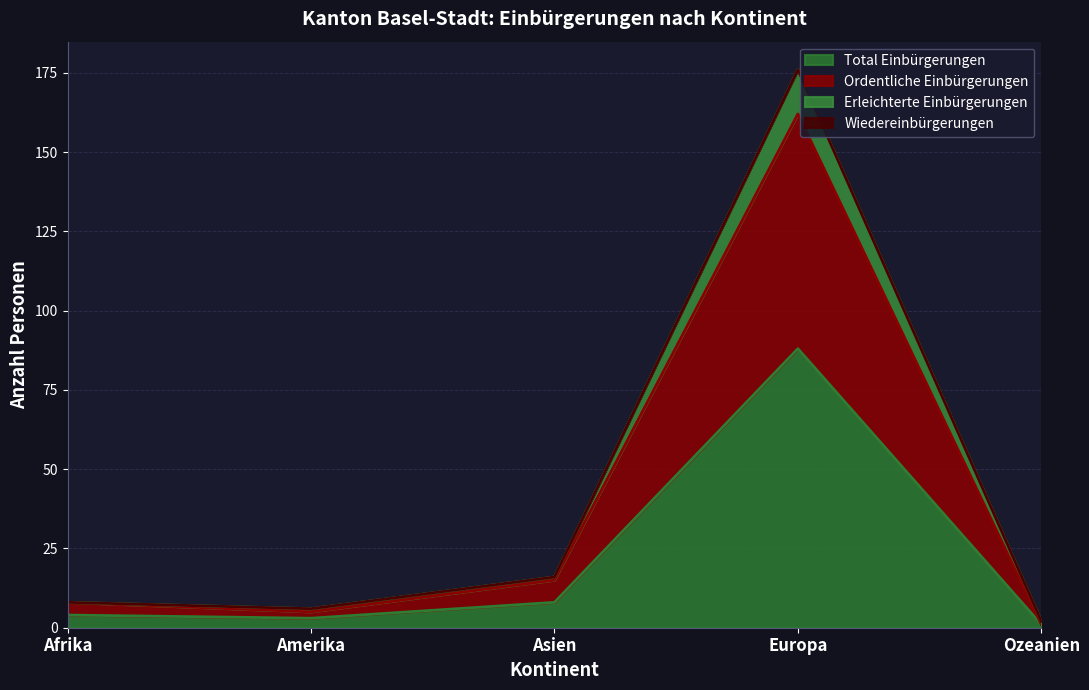

Is the value of Ordentliche Einbürgerungen at Amerika greater than the value of Total Einbürgerungen at Asien?

No